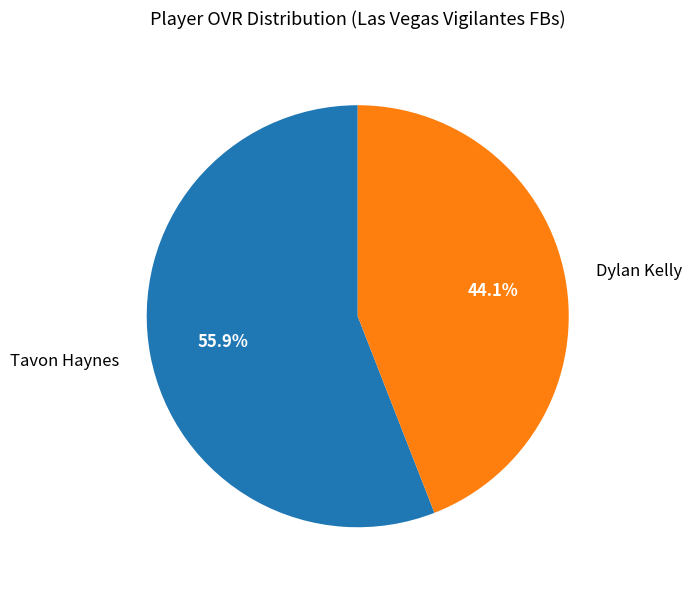

The Tavon Haynes slice represents 67% of the pie. True or false?

False